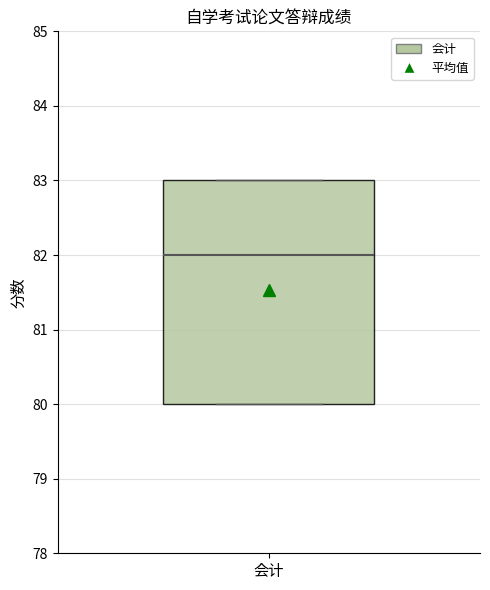

Where does the median line of the box for 会计 sit on the y-axis? The values are not printed on the chart, so give them approximately, as read against the axis.

82